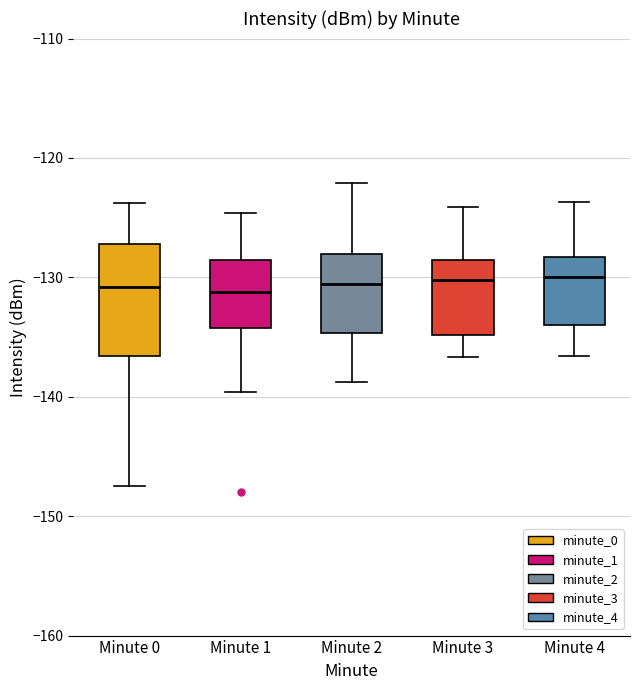

Where does the median line of the box for Minute 0 sit on the y-axis? The values are not printed on the chart, so give them approximately, as read against the axis.

-131